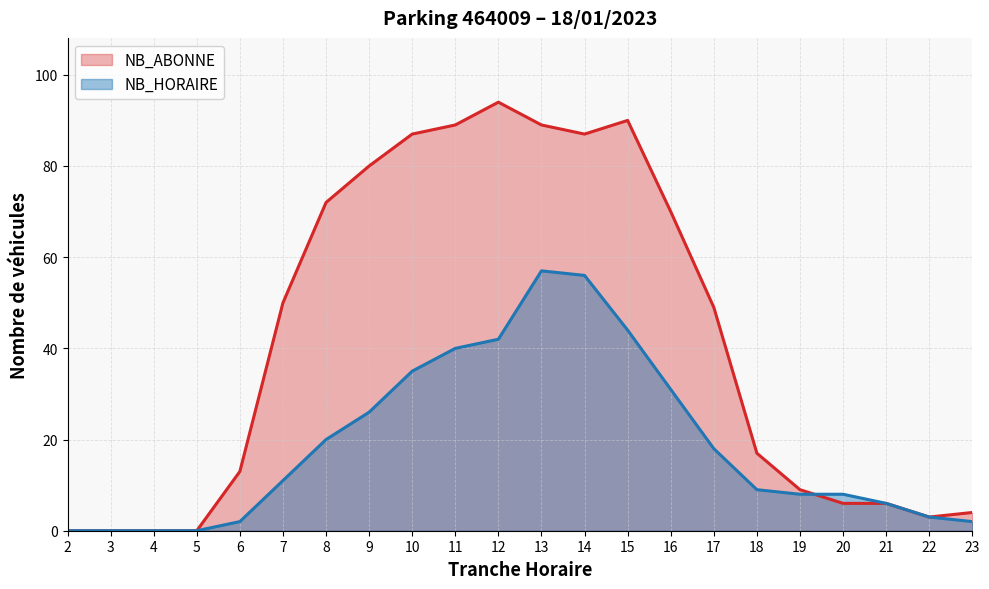

True or false: NB_ABONNE has a value of 6 at 21.

True